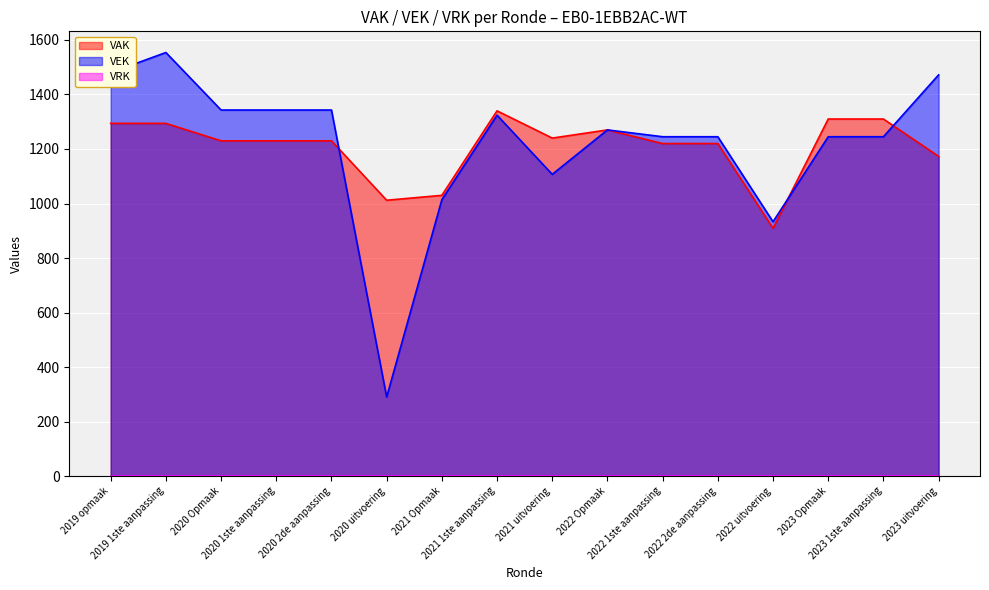

How many interior local valleys does the VAK series have?

3